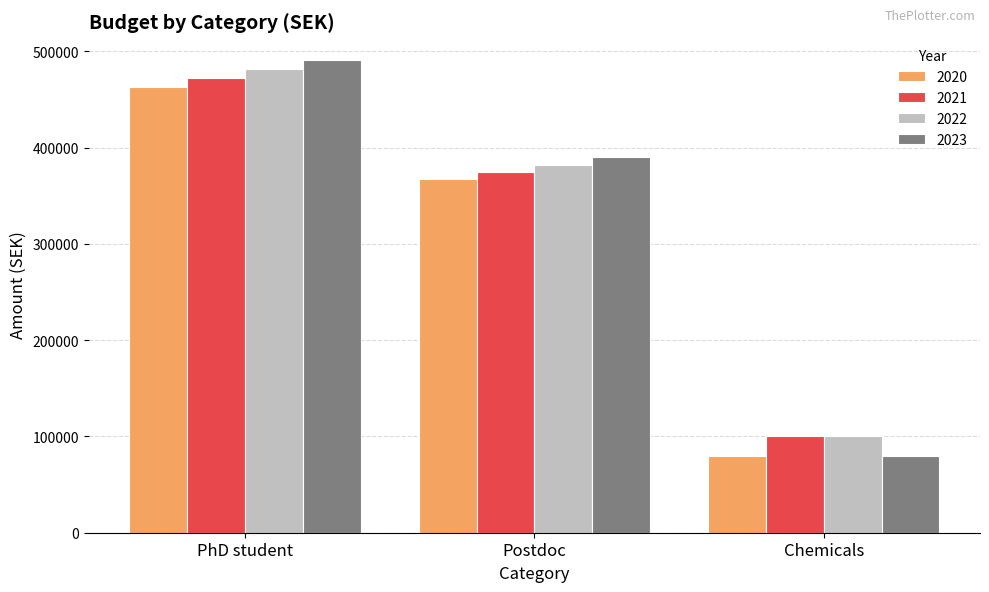

What is the maximum value for 2020?

462672.0